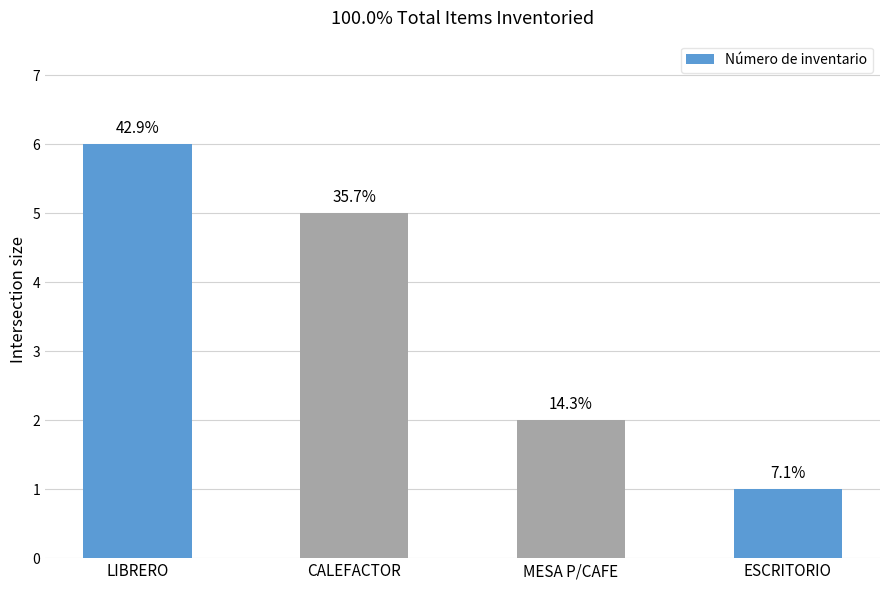

Which label corresponds to the largest value in the chart?

LIBRERO